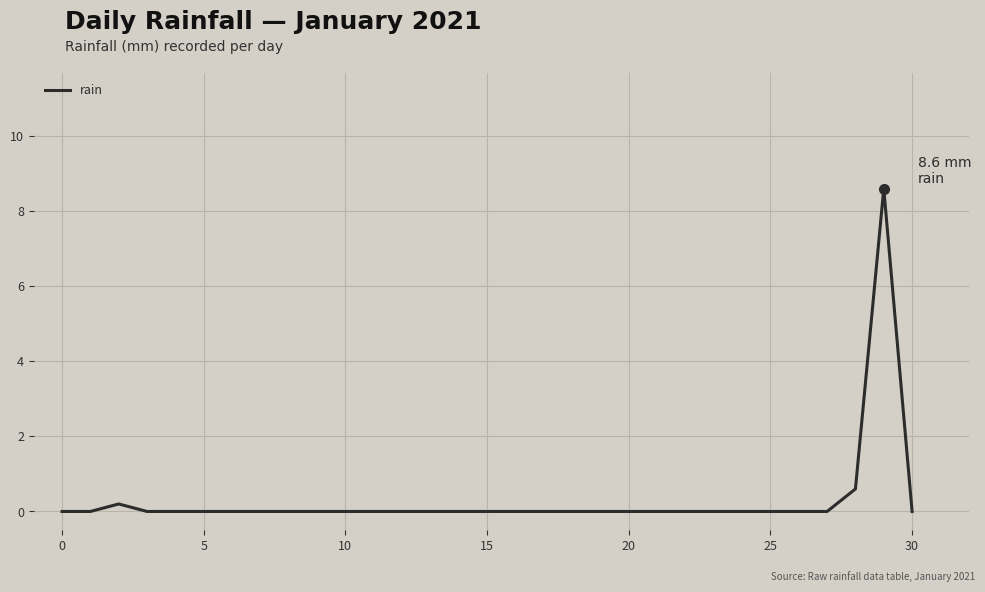

How many lines are shown in the chart?

1